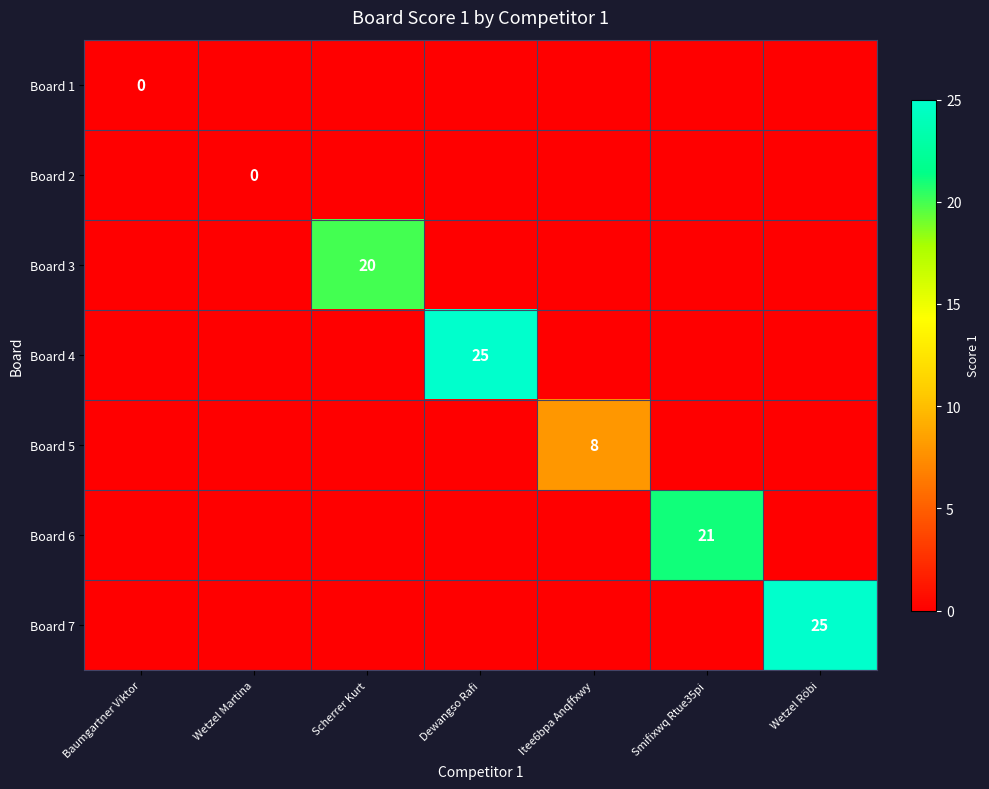

Rank the categories by Board 7 value from lowest to highest.

Baumgartner Viktor, Wetzel Martina, Scherrer Kurt, Dewangso Rafi, Itee6bpa Anqffxwy, Smifixwq Rtue35pi, Wetzel Röbi